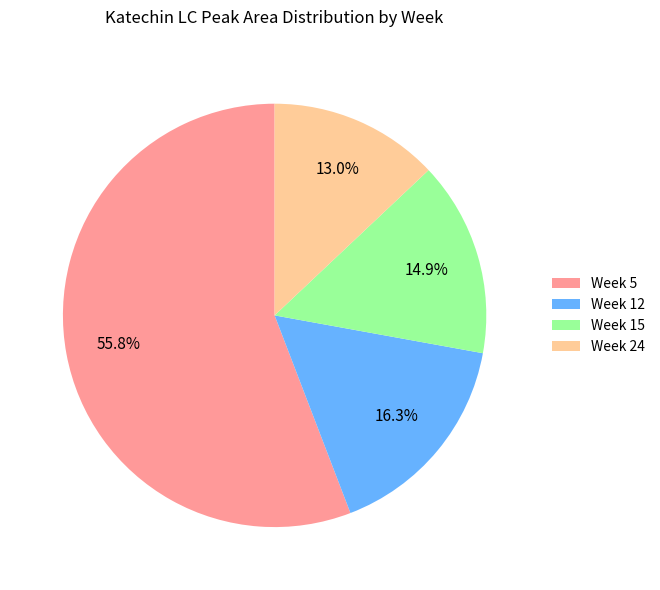

Between Week 12 and Week 15, which is larger?

Week 12